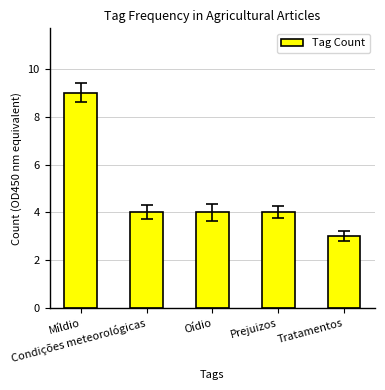

What position from the left is Prejuizos?

4